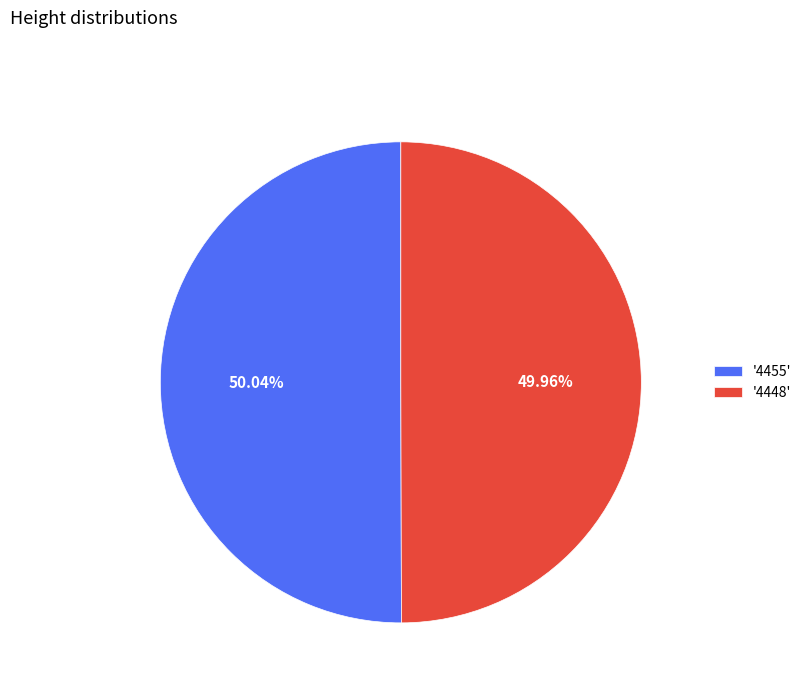

Is the sum of '4448' and '4455' greater than half?

Yes